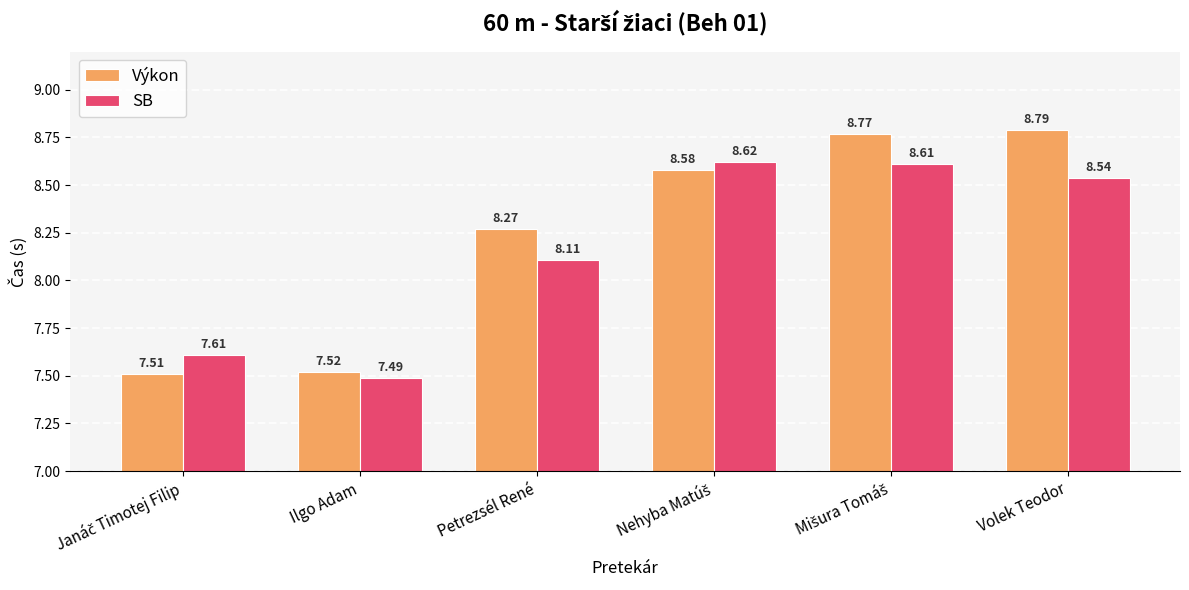

Count the number of categories in the chart.

6